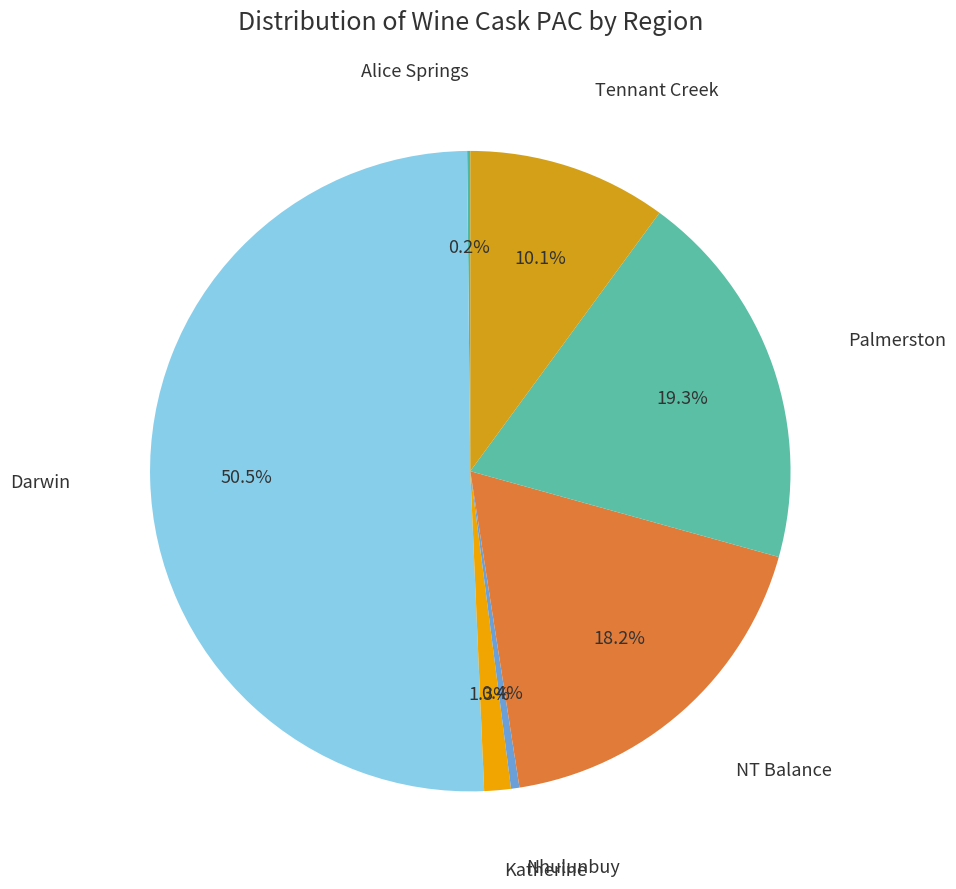

To the nearest percent, what is the difference between the Katherine and NT Balance slice percentages?

17%